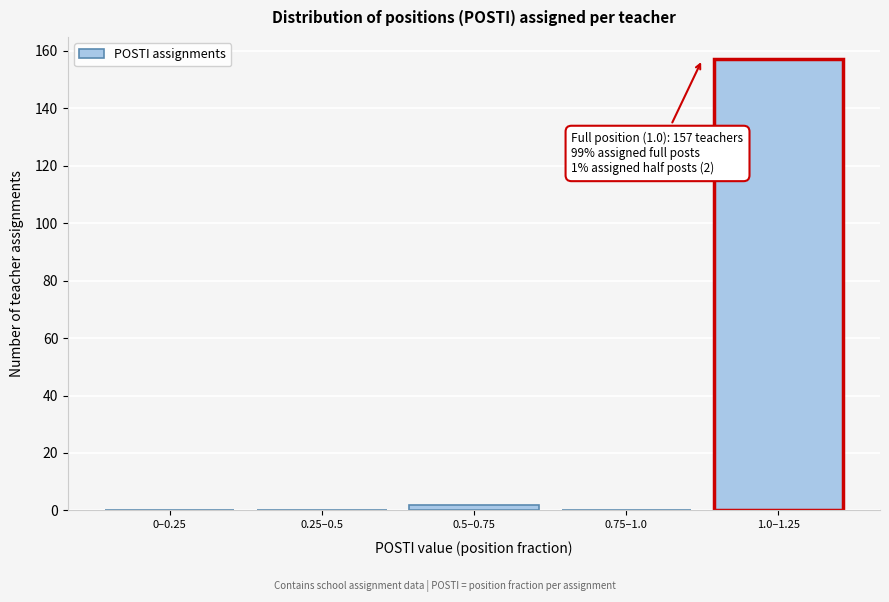

Reading left to right, list all the values displayed in this chart.

0–0.25=0	0.25–0.5=0	0.5–0.75=2	0.75–1.0=0	1.0–1.25=157